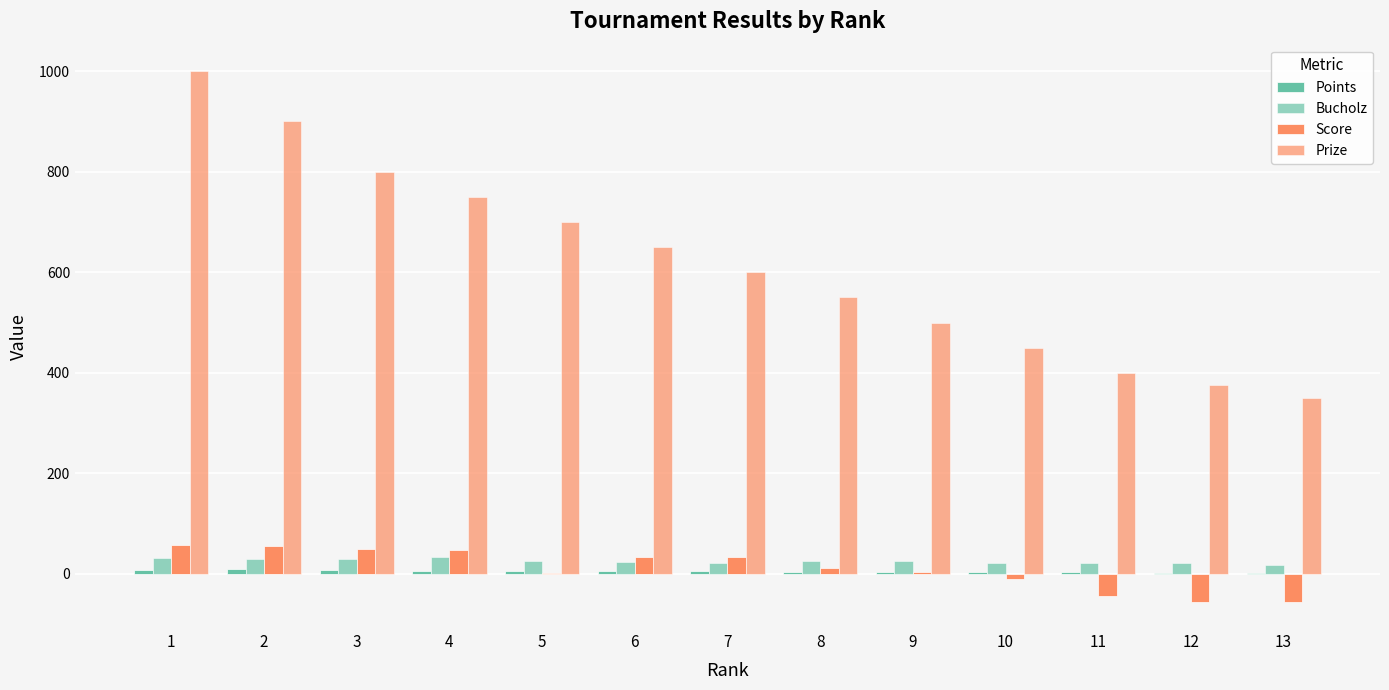

Count the number of categories in the chart.

13